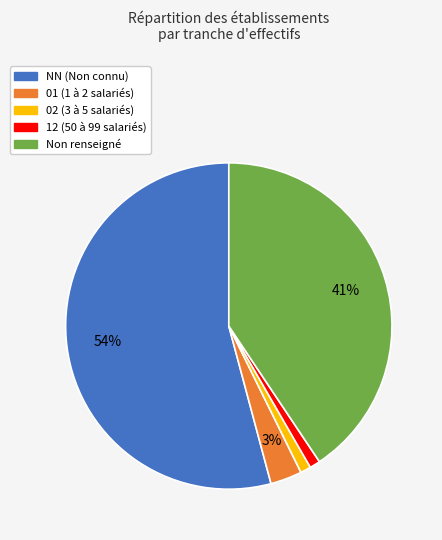

To the nearest percent, what is the average slice percentage?

20%